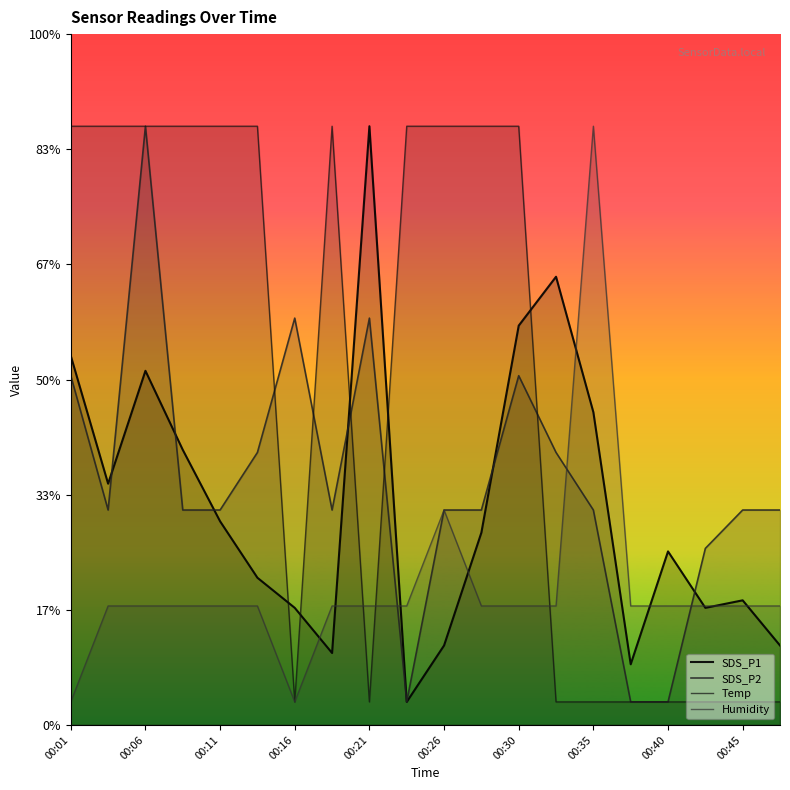

How many lines are shown in the chart?

4